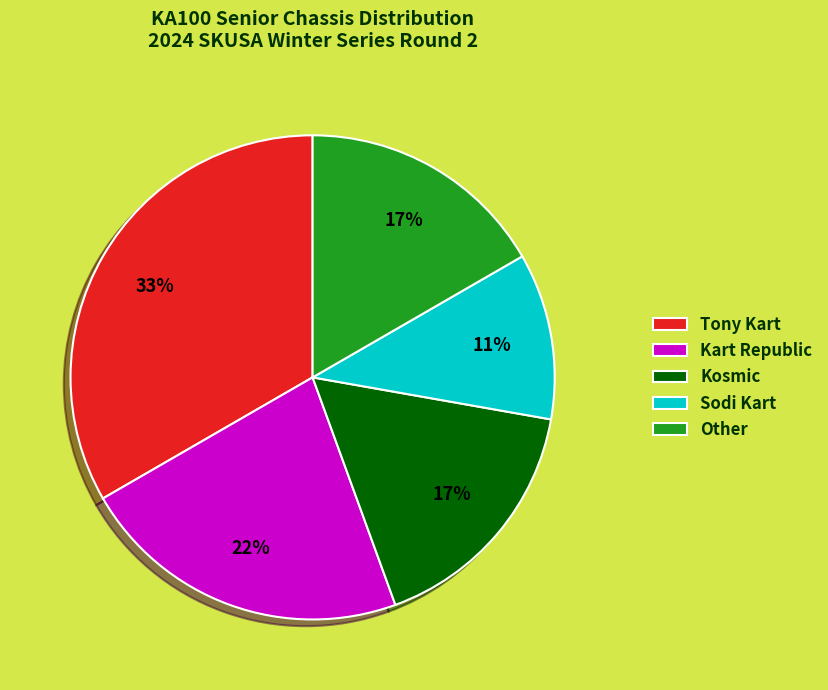

Is there any slice that represents more than half of the pie?

No